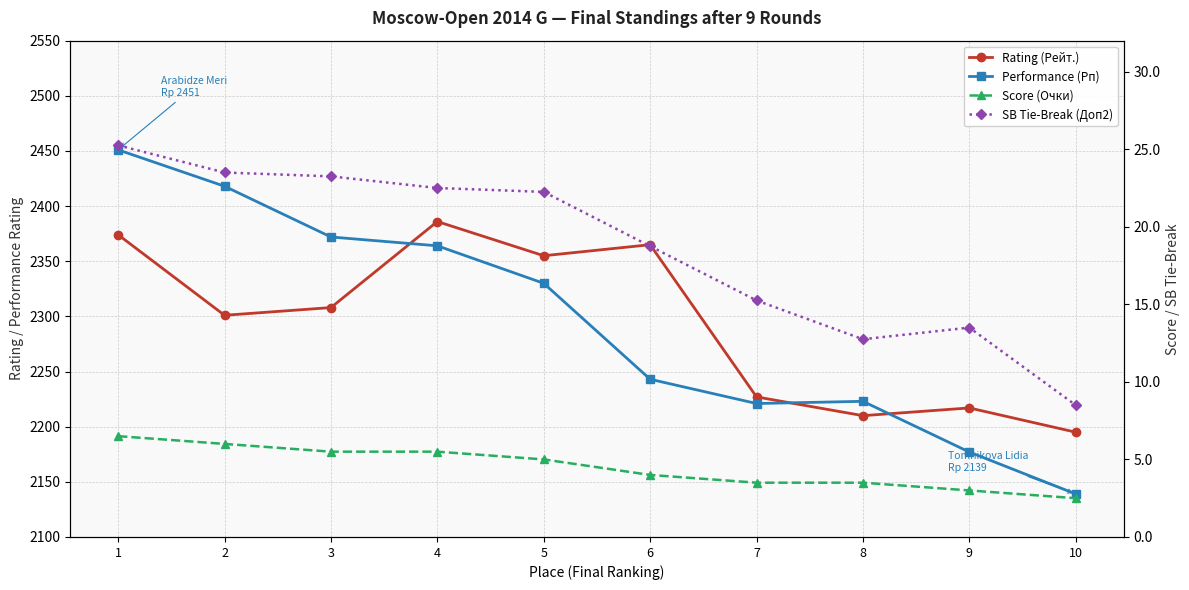

What is the value of the Score (Очки) point at the 5th from the left?

5.0